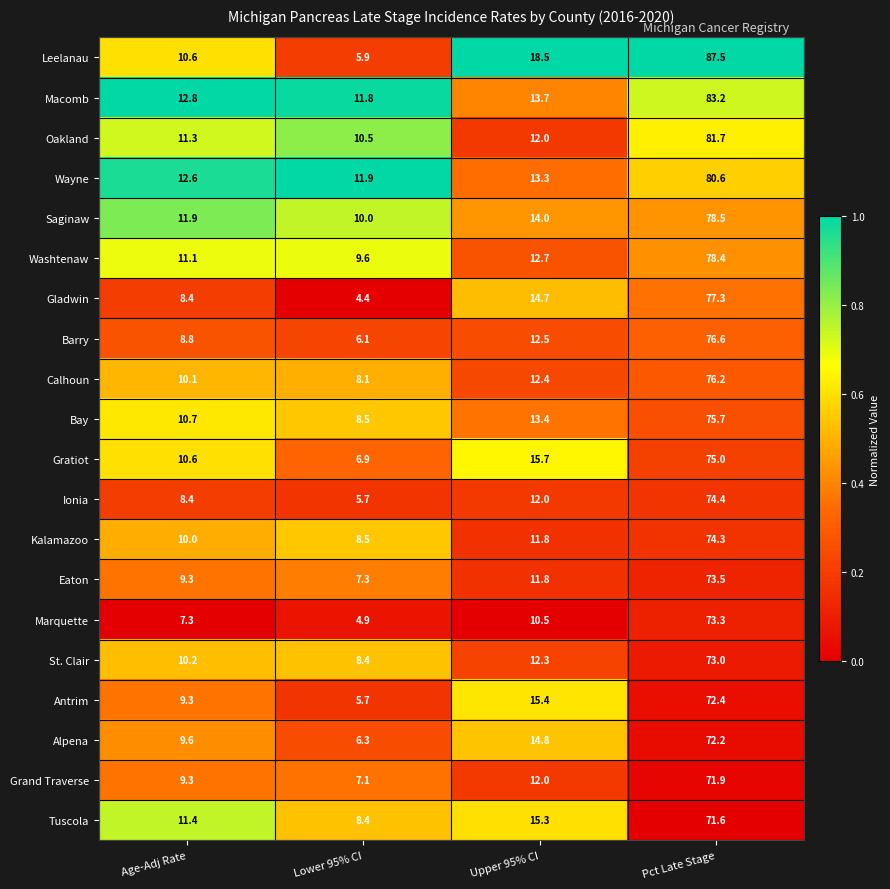

How many categories are shown in the chart?

4